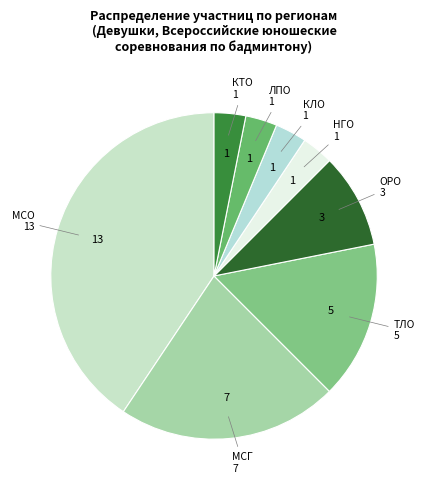

Is it true that МСО is 41% of the pie?

True